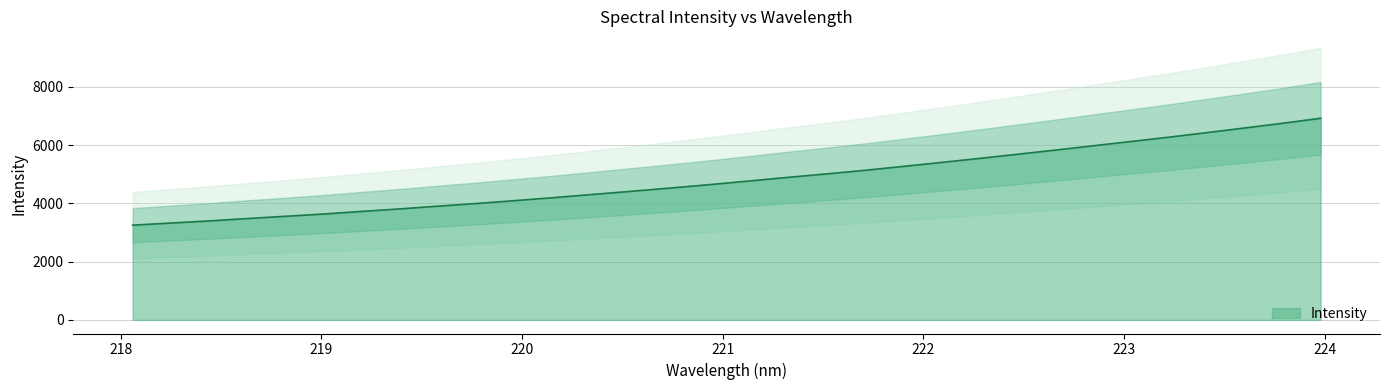

What is the maximum value for Intensity?

6919.9